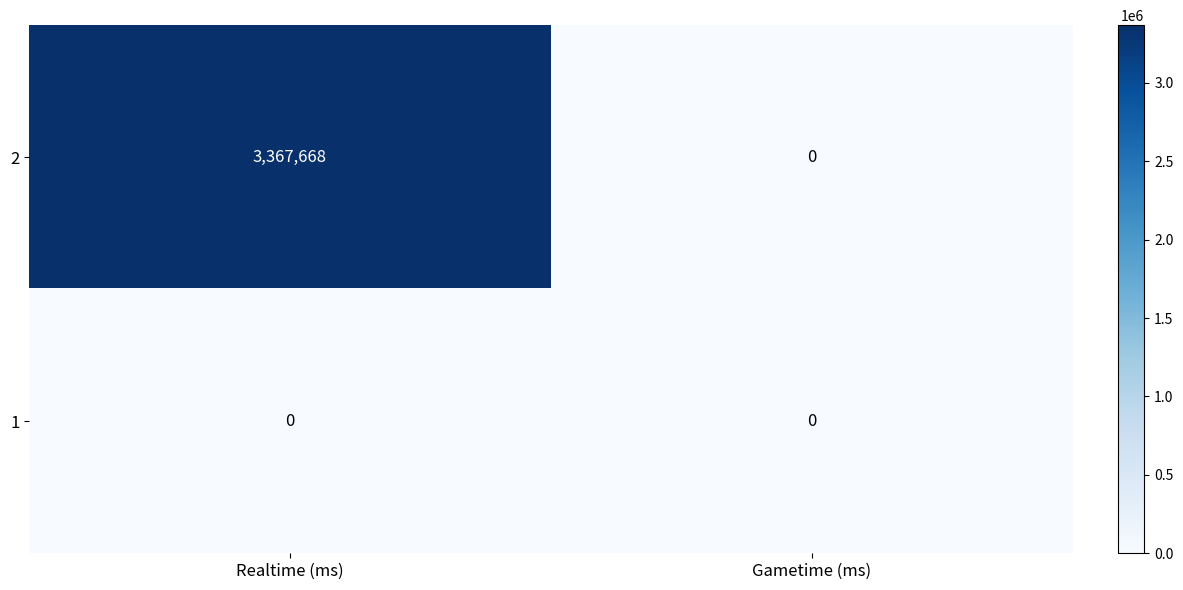

Reading left to right, extract all data points from this chart.

2: Realtime (ms)=3367668	Gametime (ms)=0
1: Realtime (ms)=0	Gametime (ms)=0